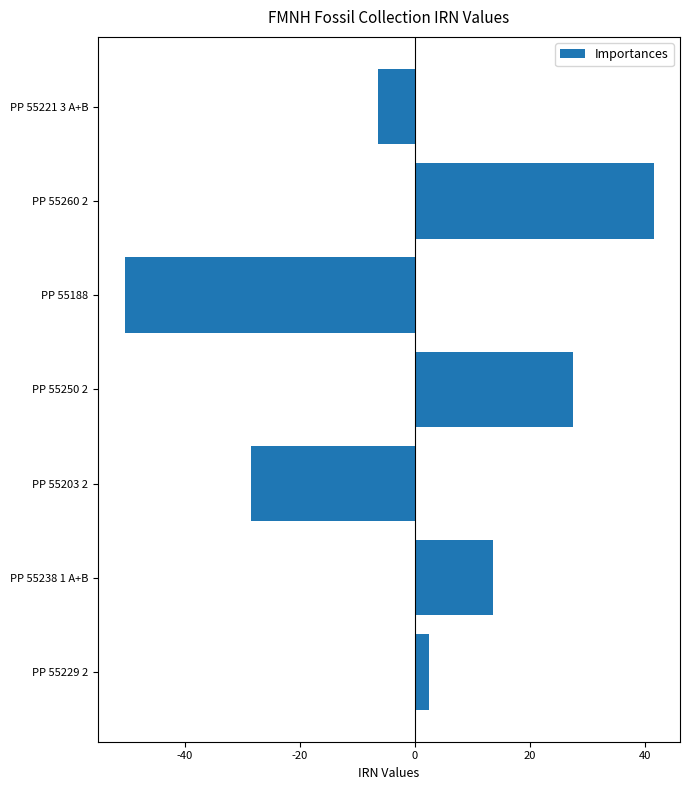

At which label is the value closest to -4?

PP 55221 3 A+B